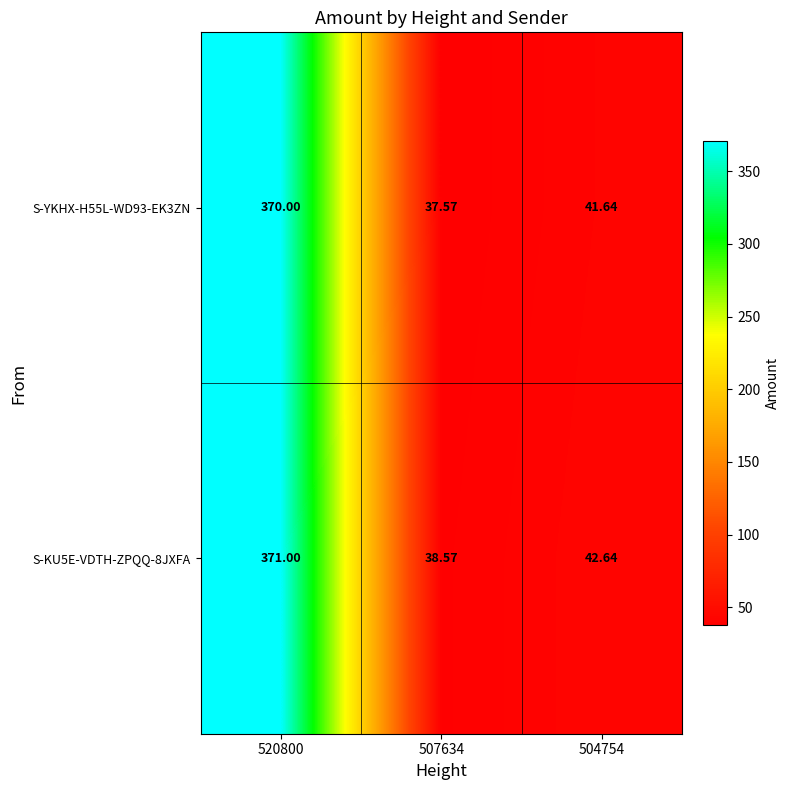

At 507634, list the series in order from largest to smallest.

S-KU5E-VDTH-ZPQQ-8JXFA, S-YKHX-H55L-WD93-EK3ZN